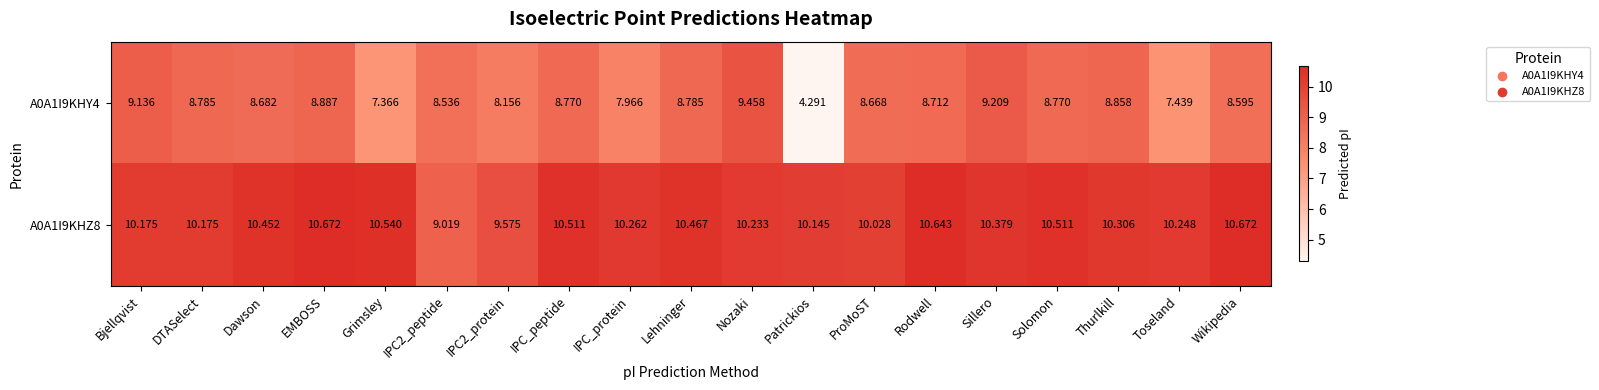

Count the number of data series in this chart.

2